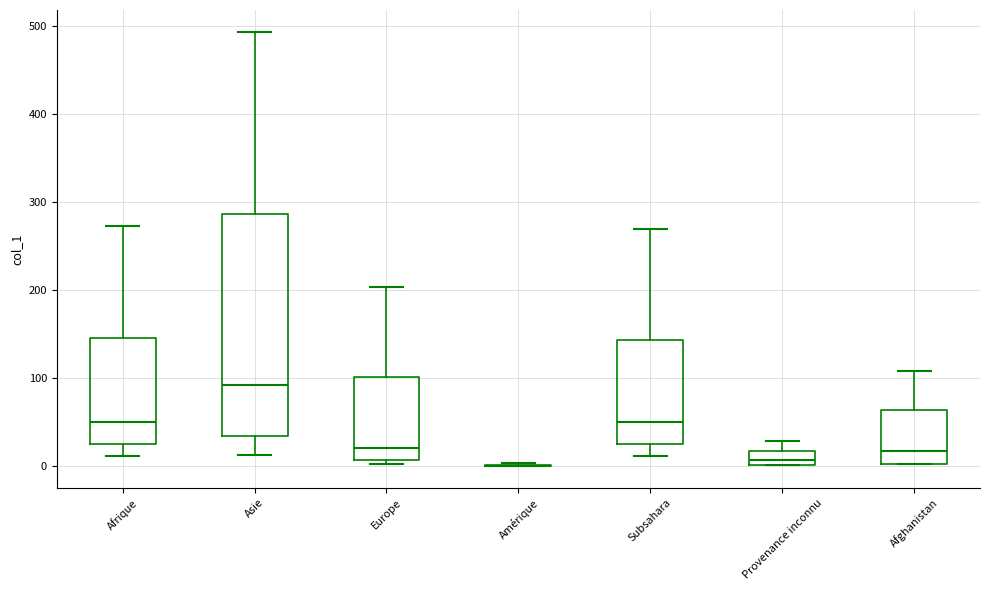

Where does the median line of the box for Asie sit on the y-axis? The values are not printed on the chart, so give them approximately, as read against the axis.

90